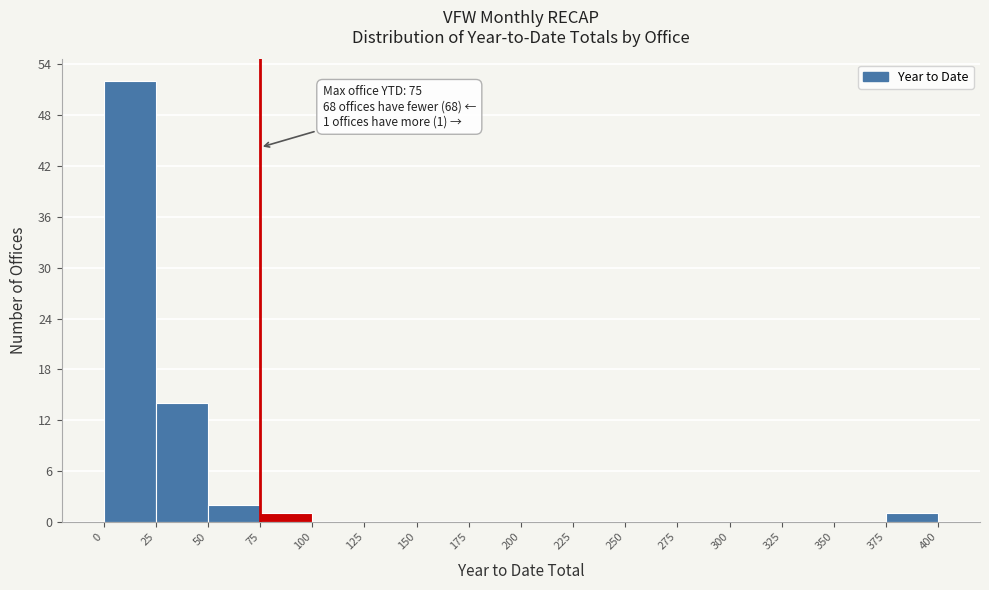

Over which range of the x-axis is the bar tallest?

0 to 25